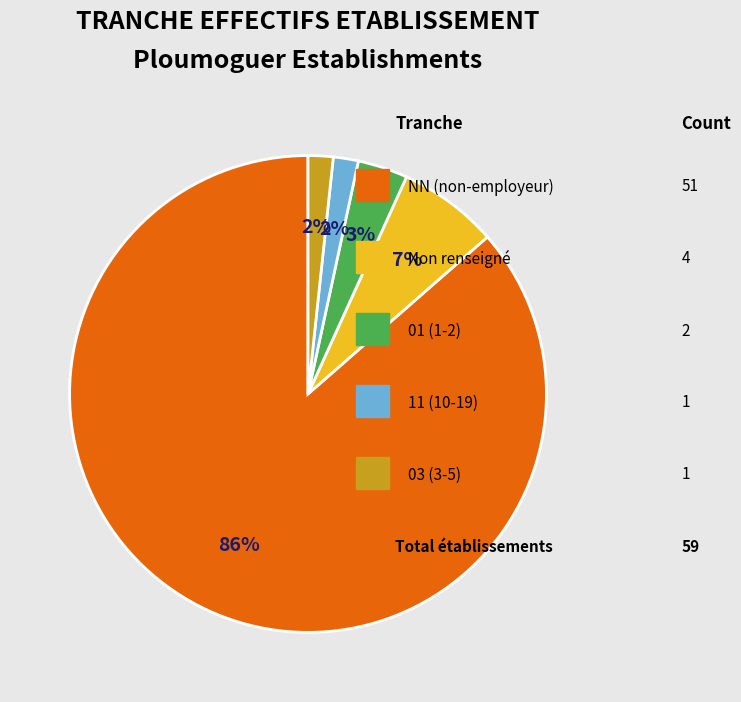

Is there a majority slice in this chart?

Yes